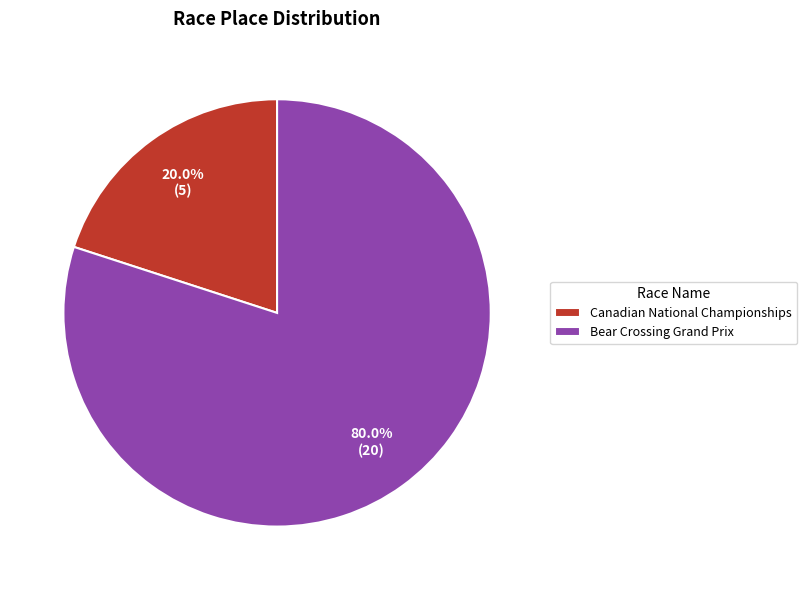

What is the smallest slice in the pie chart?

Canadian National Championships